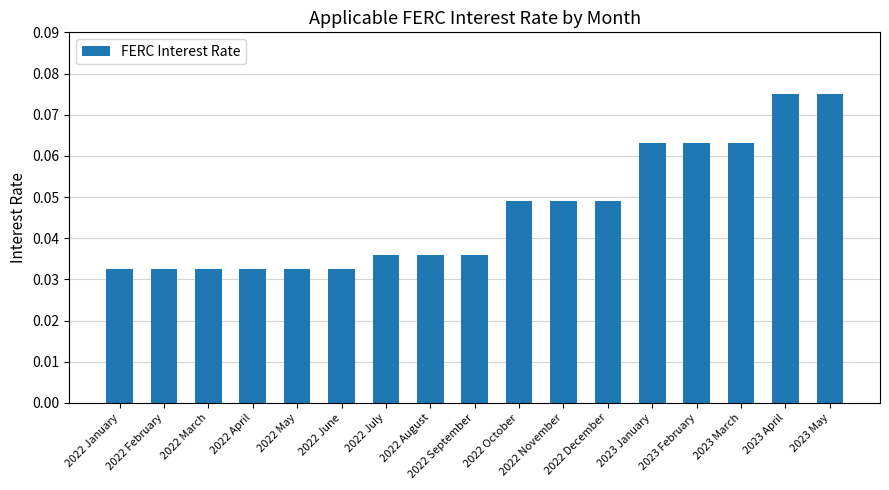

What is the sum of all values?

0.8